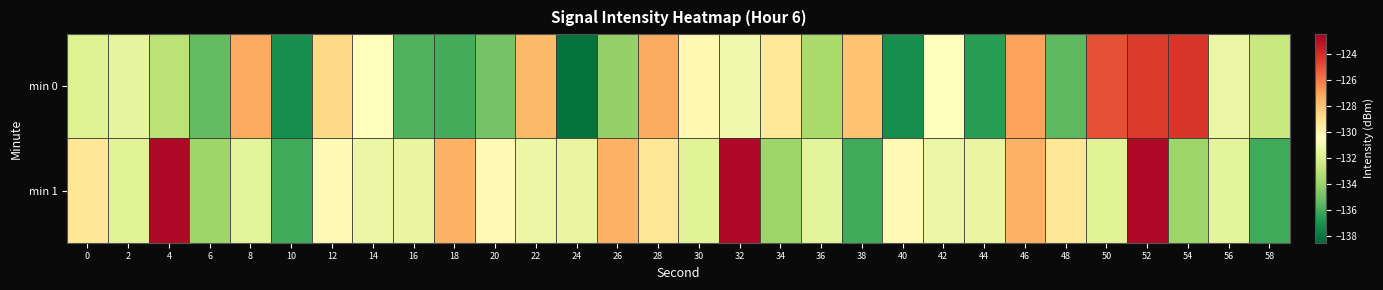

Between 30 and 58, which is larger?

30